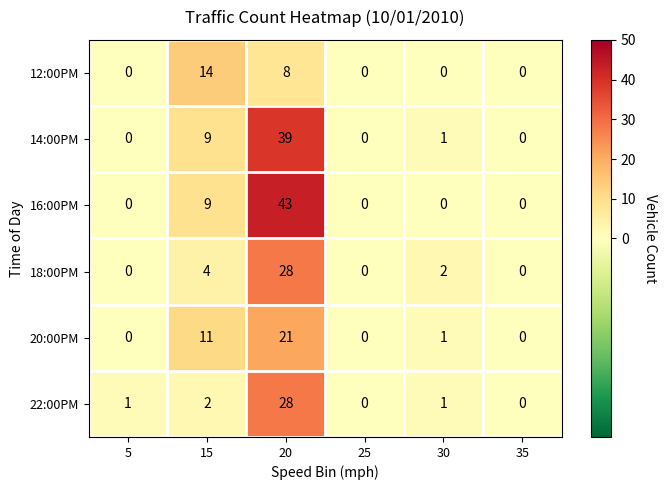

What is the greatest value displayed?

43